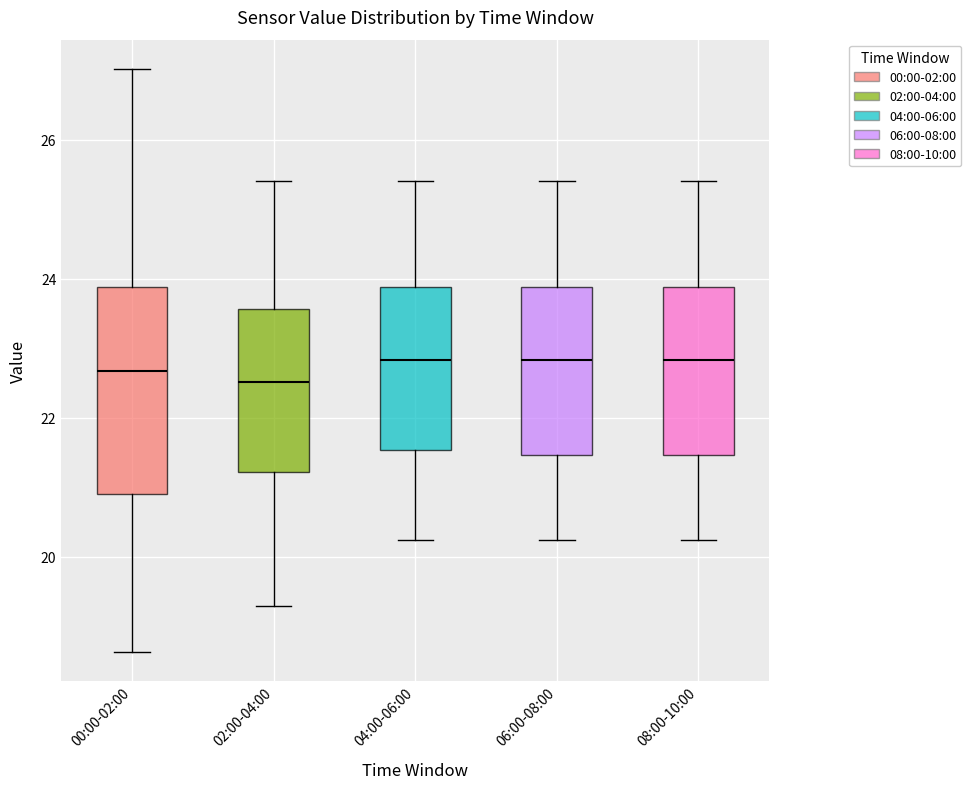

Where does the median line of the box for 08:00-10:00 sit on the y-axis? The values are not printed on the chart, so give them approximately, as read against the axis.

22.8